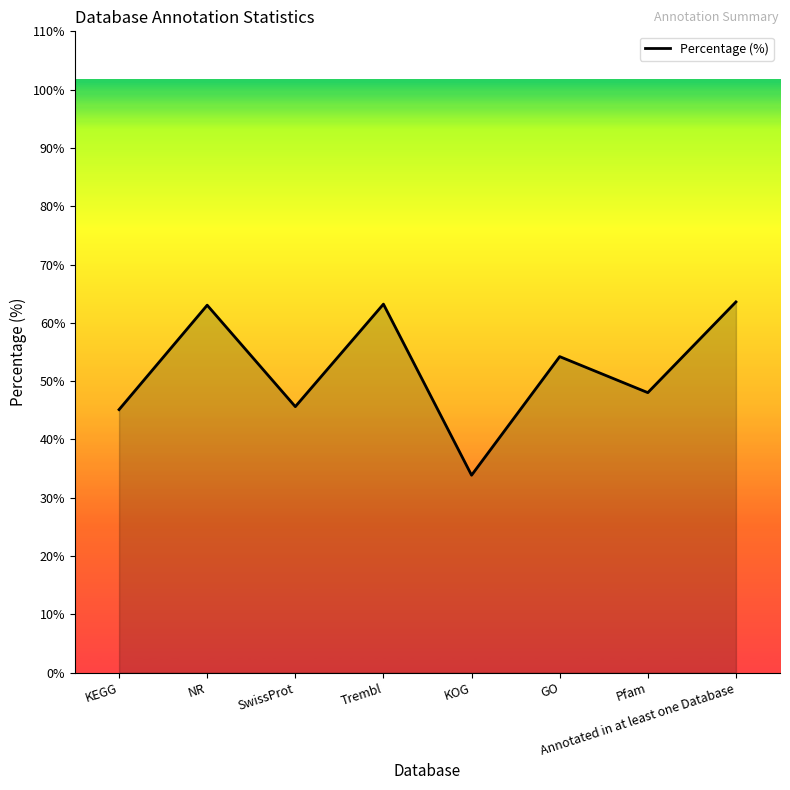

What is the ratio of the value at NR to the value at SwissProt?

1.4